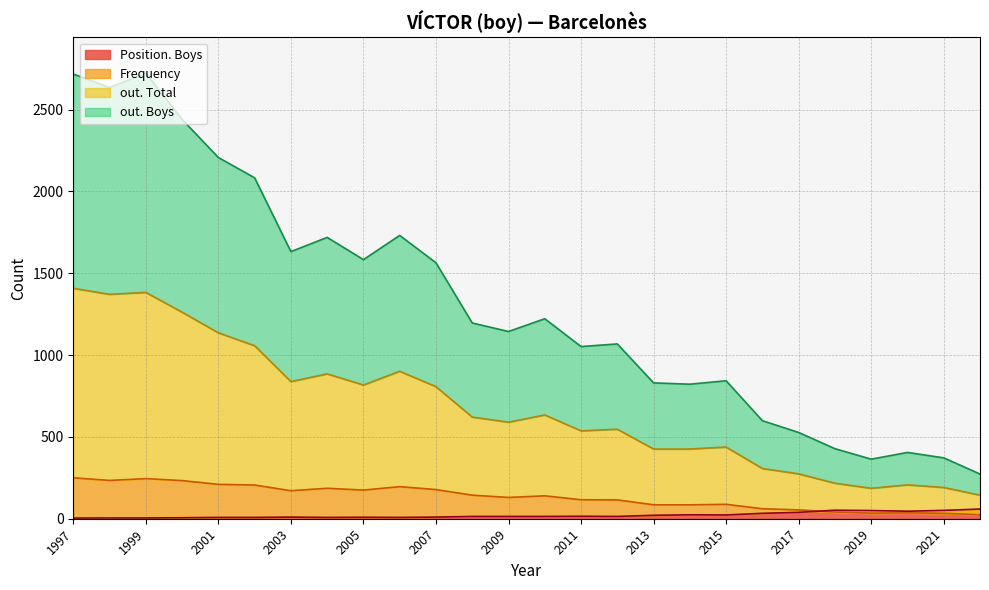

Reading right to left, extract all data points from this chart.

out. Boys: 1997=2717	1998=2634	1999=2723	2000=2440	2001=2207	2002=2083	2003=1632	2004=1719	2005=1583	2006=1731	2007=1564	2008=1196	2009=1144	2010=1222	2011=1052	2012=1068	2013=830	2014=822	2015=843	2016=599	2017=527	2018=428	2019=364	2020=405	2021=372	2022=273
out. Total: 1997=1408	1998=1371	1999=1383	2000=1262	2001=1136	2002=1057	2003=838	2004=885	2005=817	2006=901	2007=807	2008=621	2009=590	2010=634	2011=537	2012=547	2013=426	2014=426	2015=438	2016=307	2017=274	2018=217	2019=186	2020=207	2021=191	2022=144
Frequency: 1997=250	1998=234	1999=245	2000=233	2001=210	2002=206	2003=171	2004=186	2005=175	2006=196	2007=178	2008=144	2009=130	2010=140	2011=116	2012=115	2013=85	2014=85	2015=88	2016=61	2017=54	2018=41	2019=34	2020=36	2021=33	2022=24
Position. Boys: 1997=4	1998=5	1999=5	2000=6	2001=8	2002=8	2003=10	2004=8	2005=9	2006=8	2007=10	2008=14	2009=14	2010=14	2011=15	2012=14	2013=21	2014=24	2015=23	2016=33	2017=39	2018=52	2019=50	2020=46	2021=51	2022=59